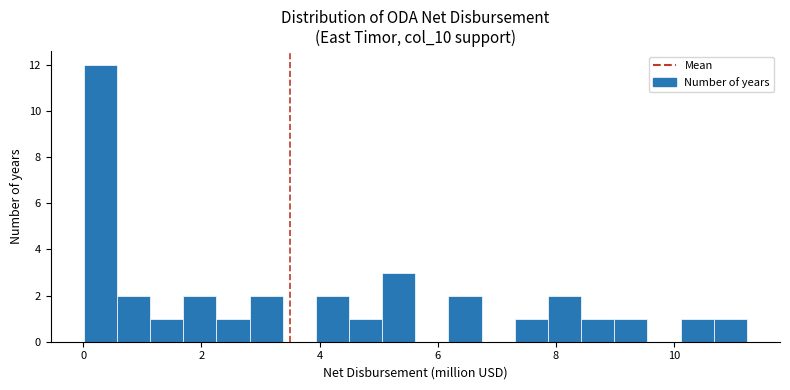

Read against the x-axis, roughly where is the centre of the tallest bar?

0.2